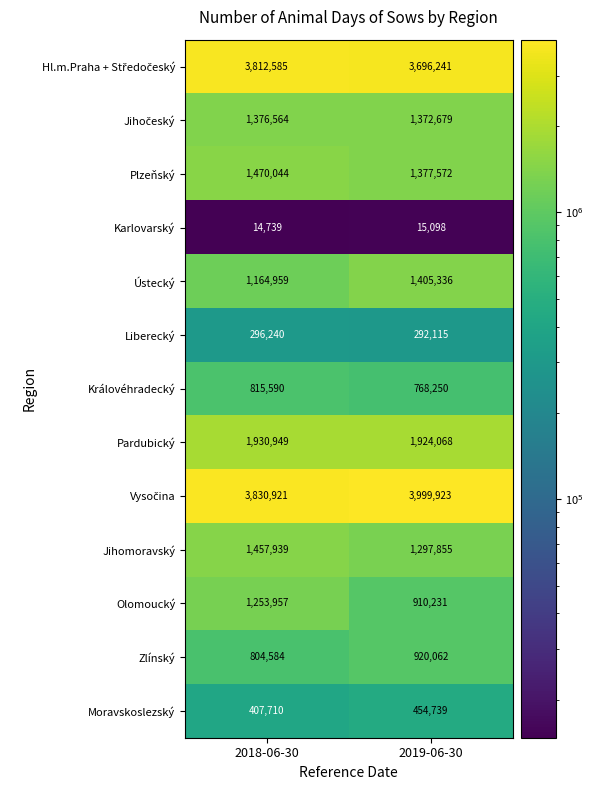

What is the total value across all series at 2019-06-30?

18434169